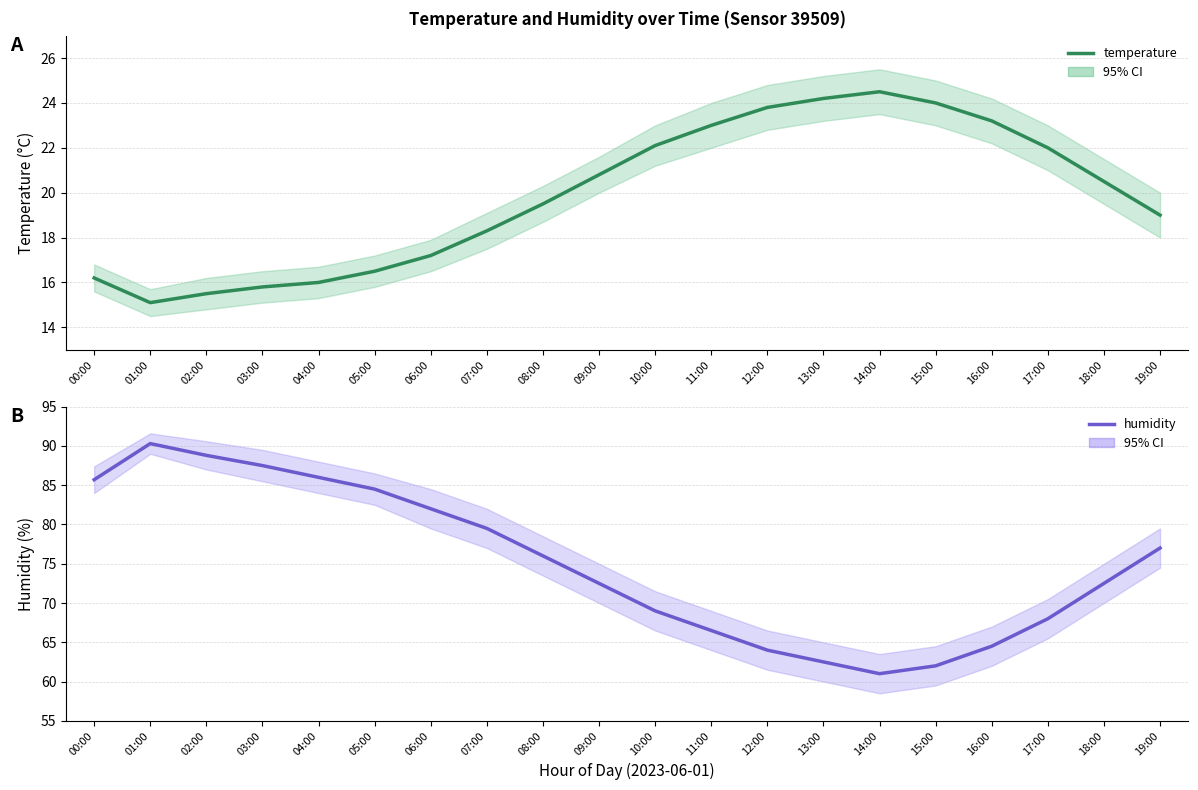

Is the value of temperature at 10:00 greater than the value of humidity at 11:00?

No